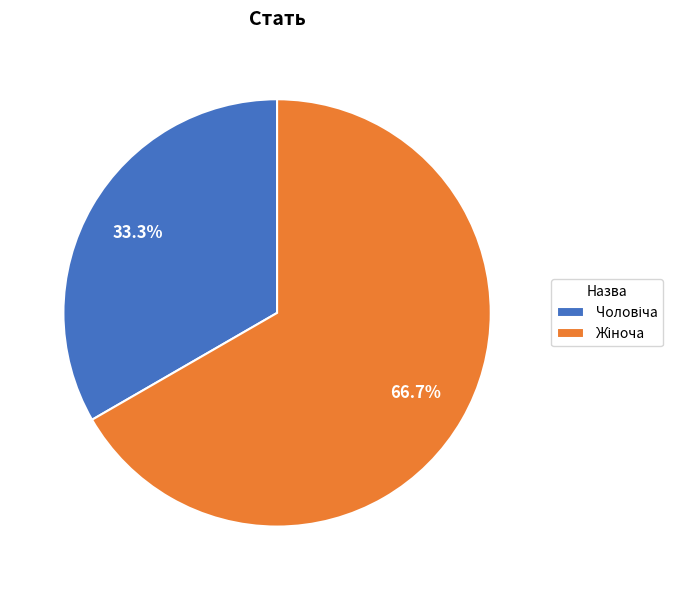

Is there a majority slice in this chart?

Yes